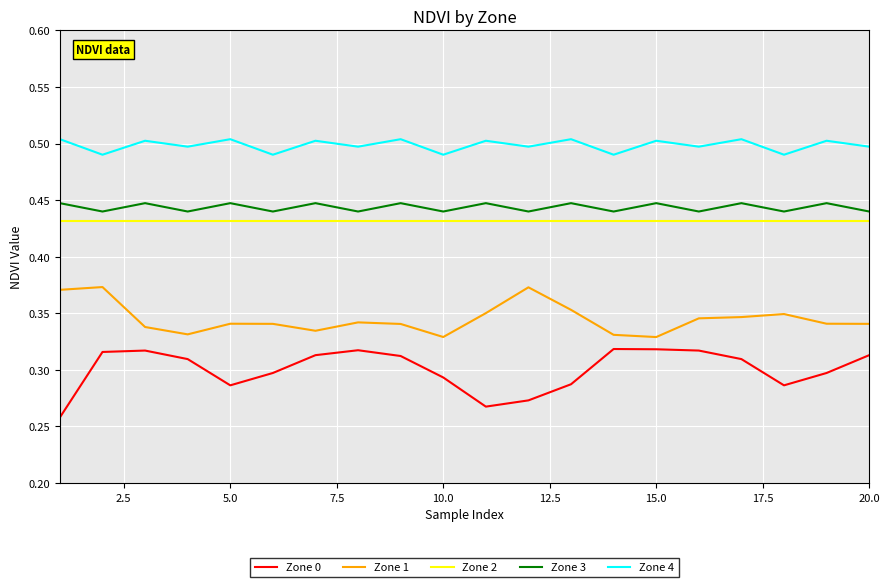

True or false: Zone 2 and Zone 4 cross at least once.

False